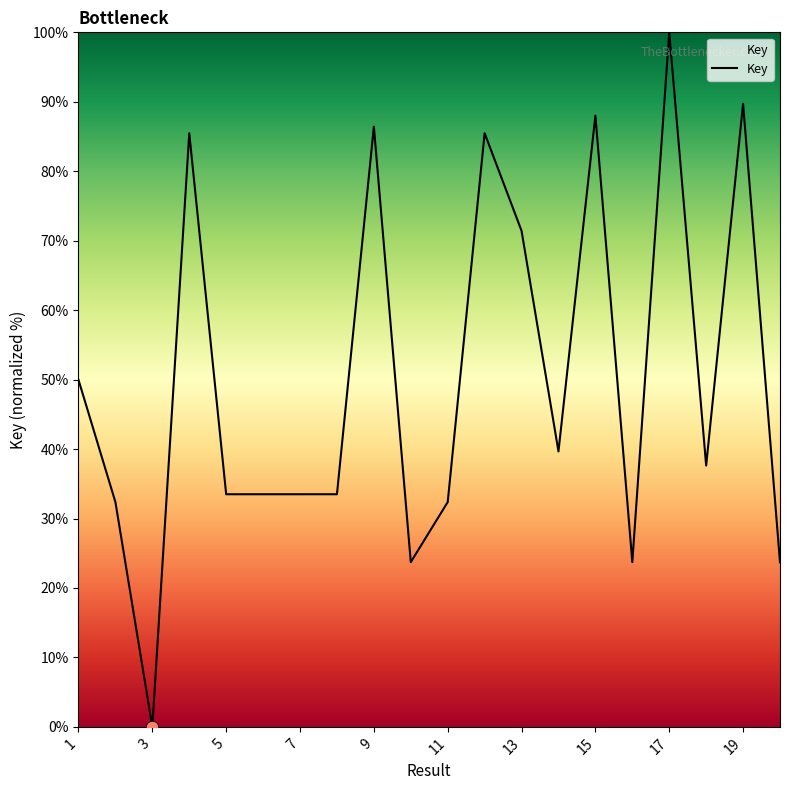

What is the greatest value displayed?

100.0